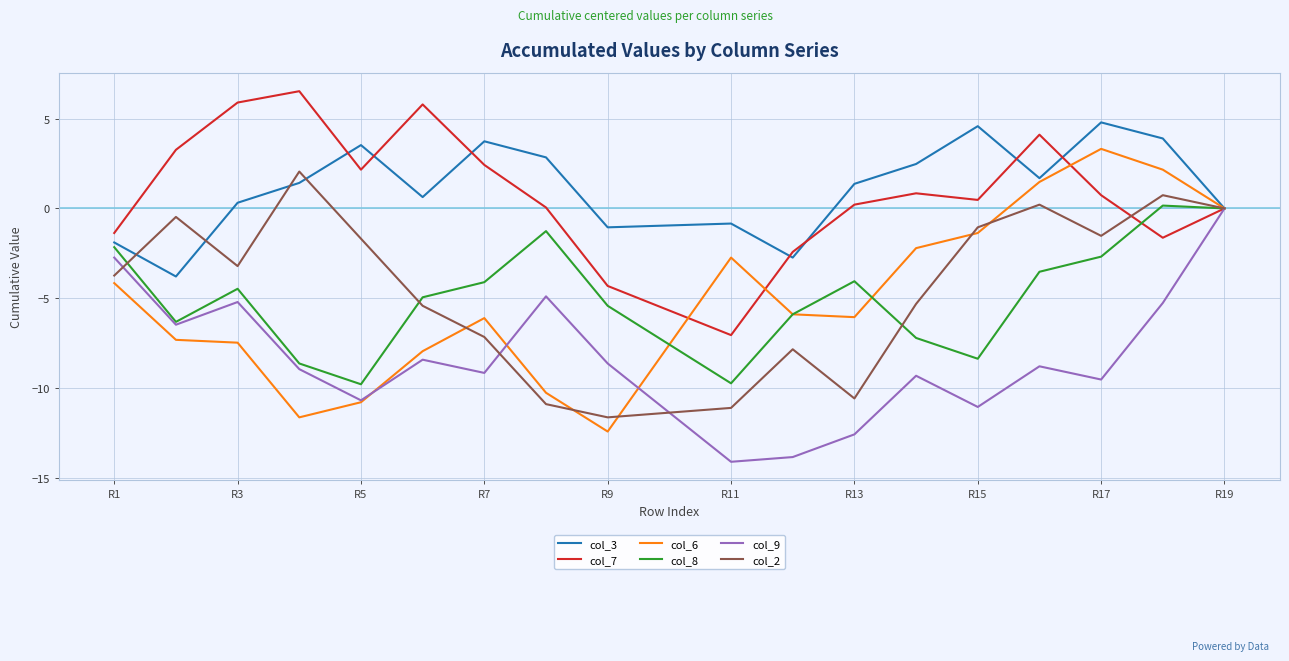

What is the minimum value shown in the chart?

-14.1